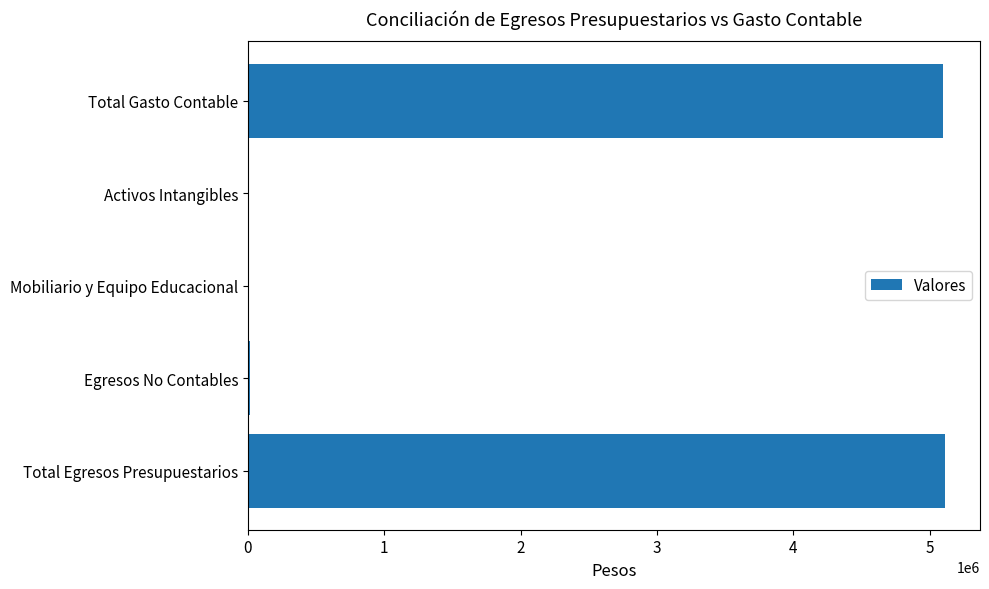

The chart shows a value of 5097194.8 at Total Gasto Contable. True or false?

True